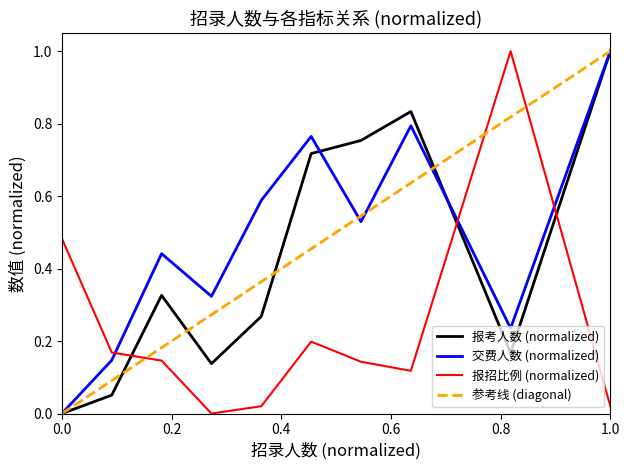

What is the maximum value for 交费人数 (normalized)?

1.0